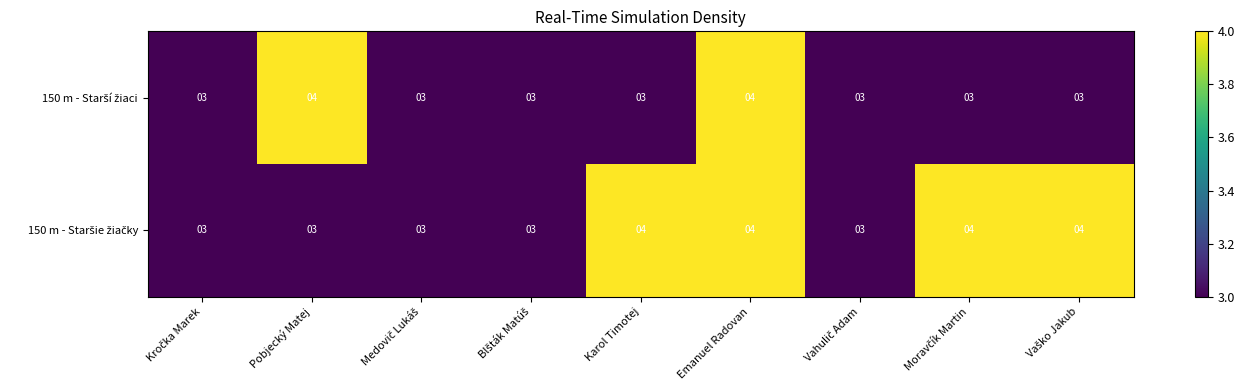

What is the greatest value displayed?

4